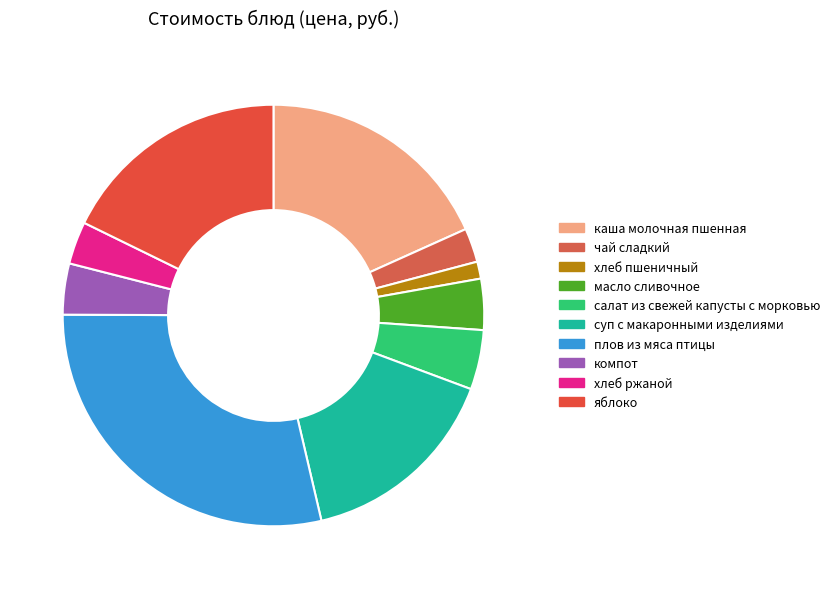

To the nearest percent, what is the difference between the компот and чай сладкий slice percentages?

1%